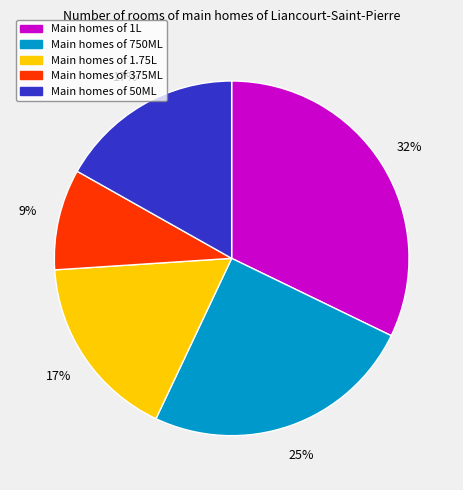

To the nearest percent, what is the difference between the largest and smallest slice percentages?

23%